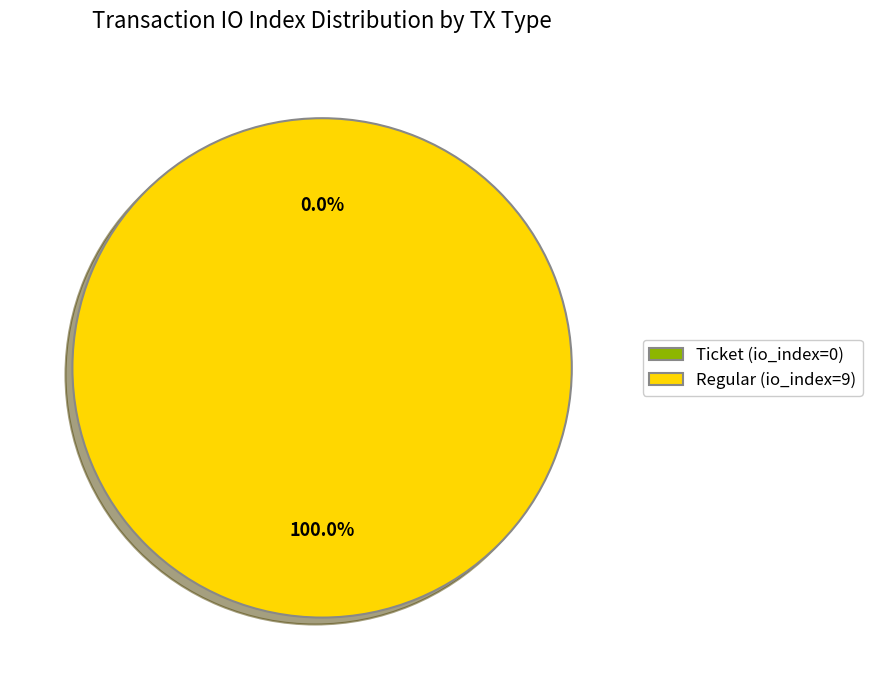

What percentage do Regular (io_index=9) and Ticket (io_index=0) together represent?

100.0%